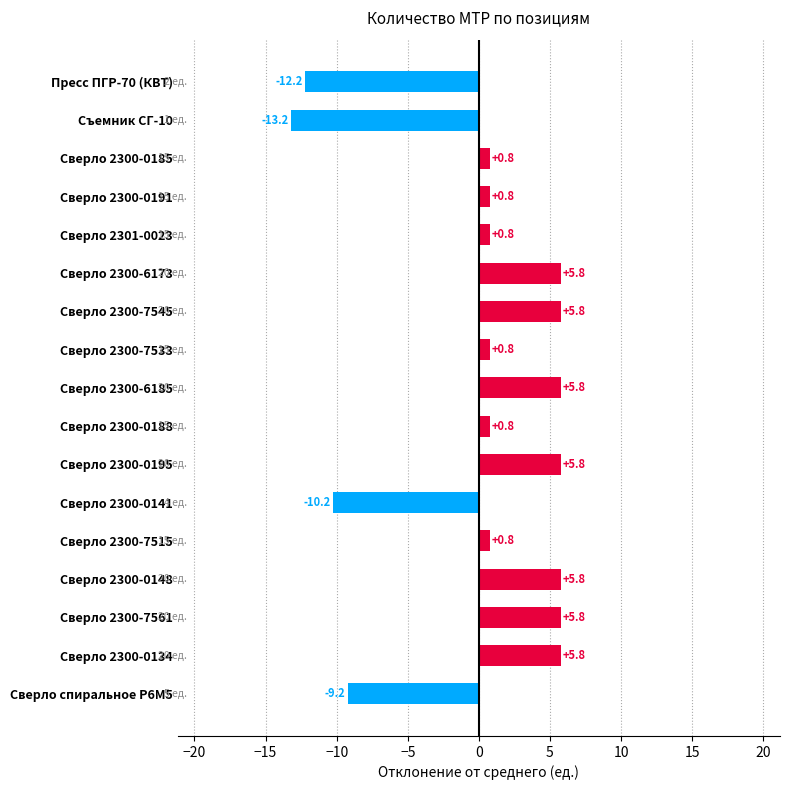

What position from the top is Сверло спиральное Р6М5?

17